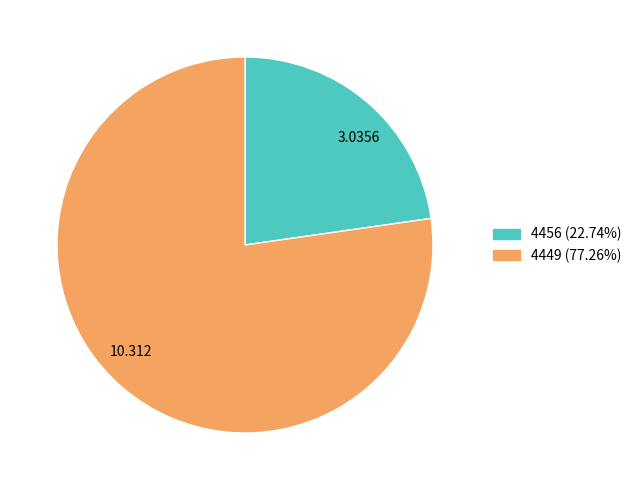

Rank the categories by value from lowest to highest.

4456, 4449